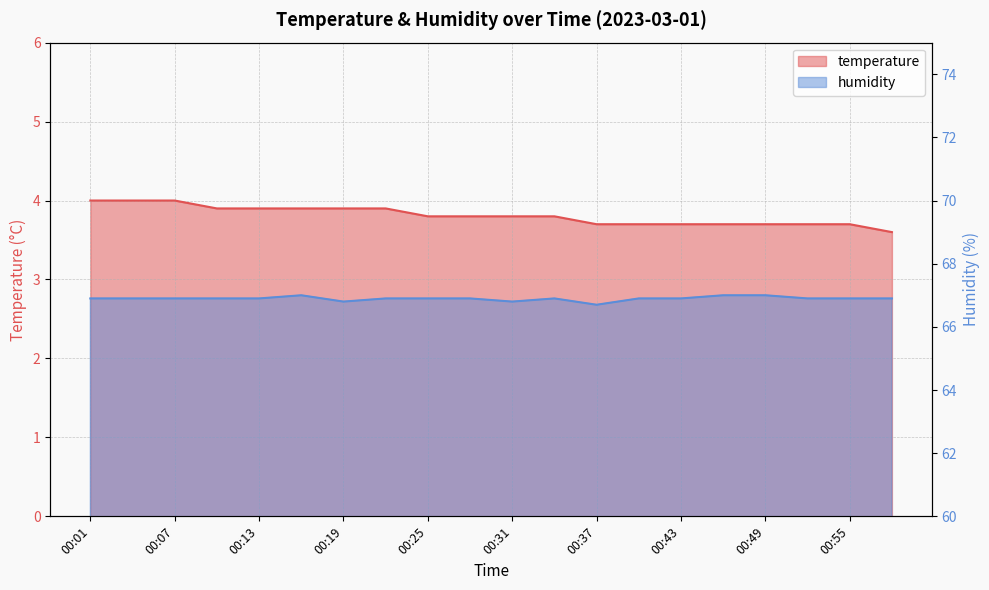

True or false: humidity has more than 0 points higher than both neighbors.

True